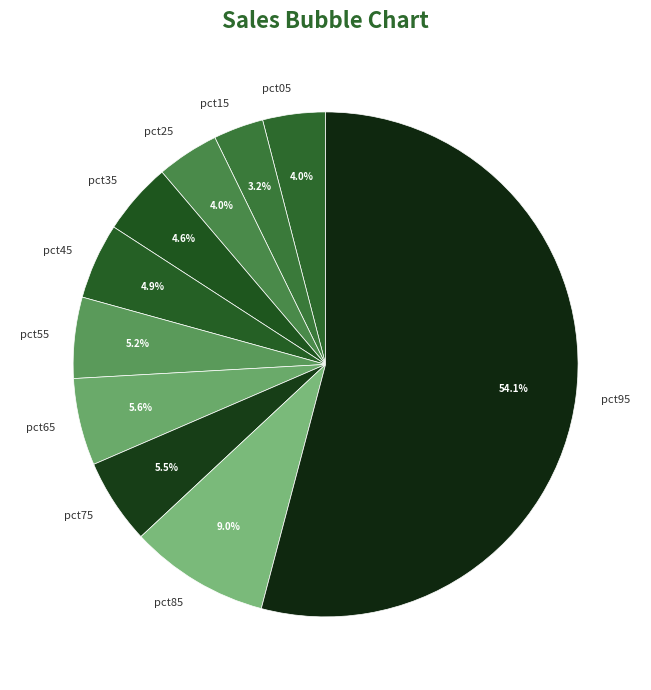

What is the majority slice?

pct95